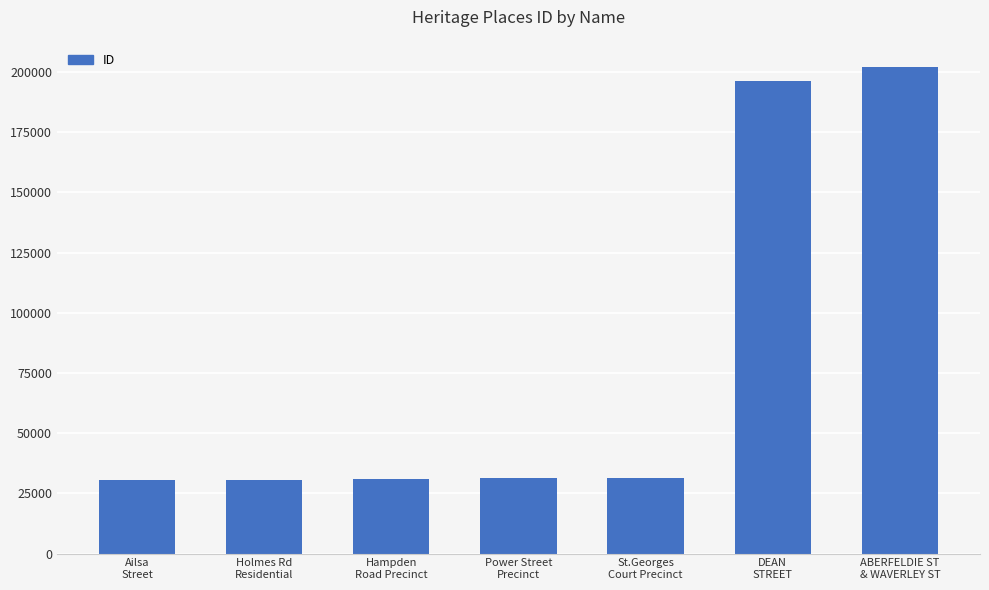

The chart shows a value of 31529 at St.Georges
Court Precinct. True or false?

True